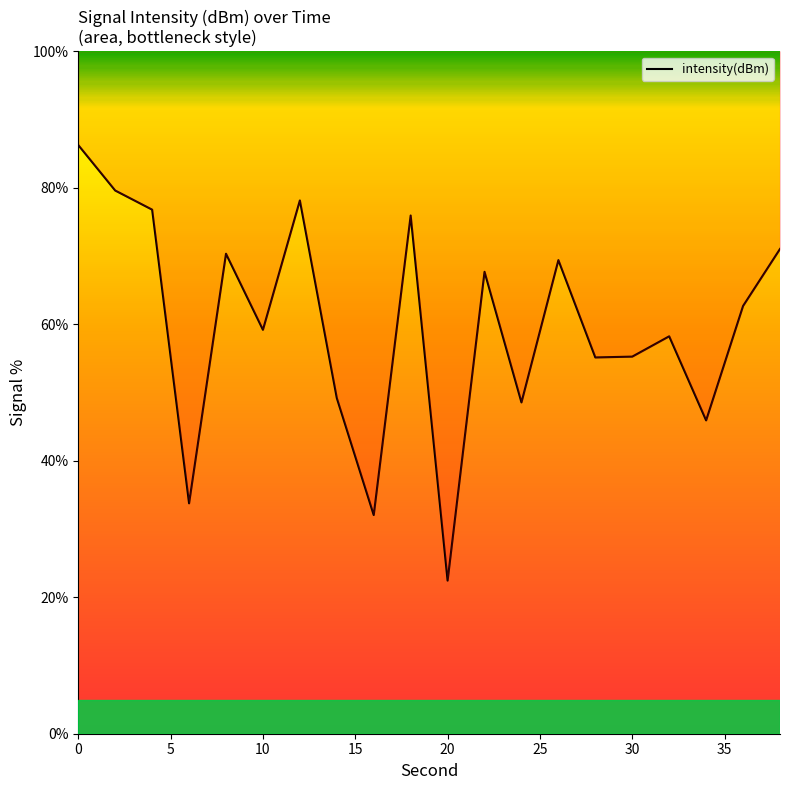

Does the chart display data point markers on the line(s)?

No